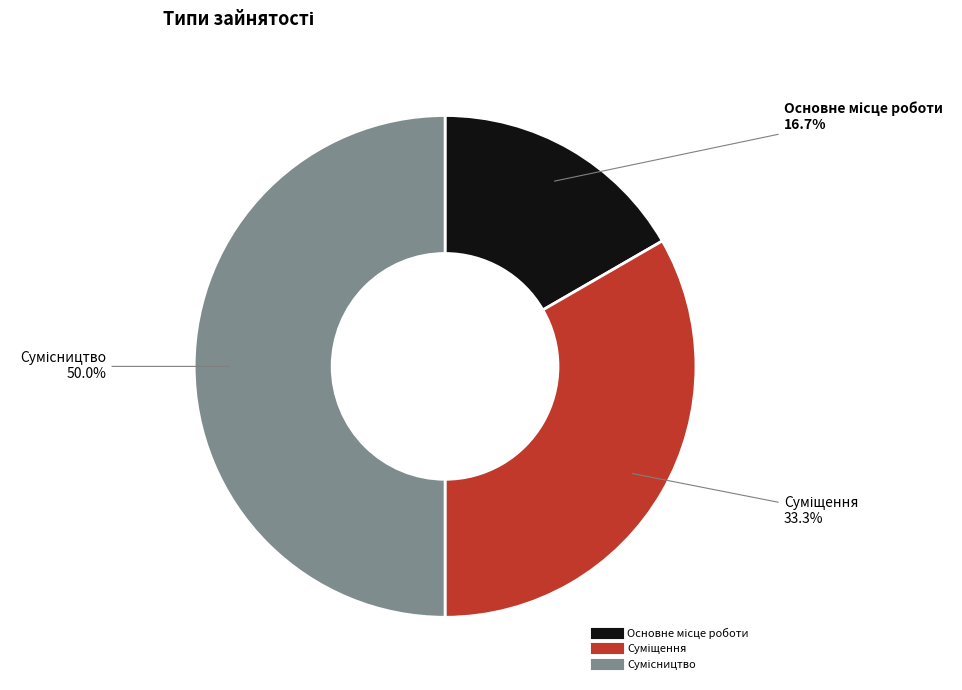

To the nearest percent, what portion does Суміщення represent?

33%